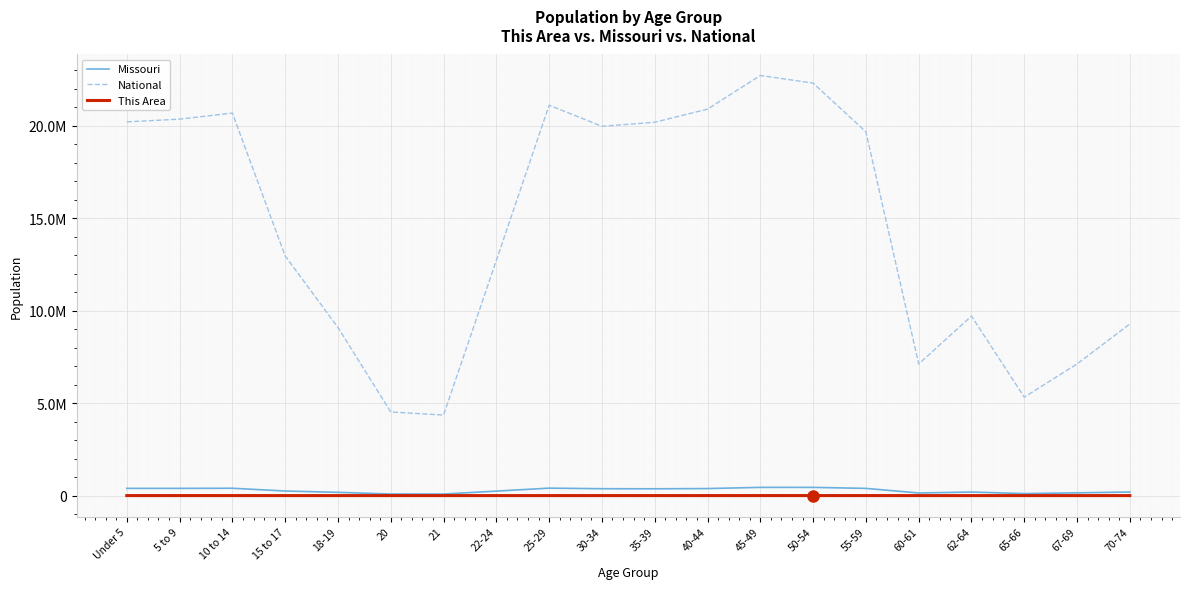

True or false: Missouri and This Area intersect in this chart.

False